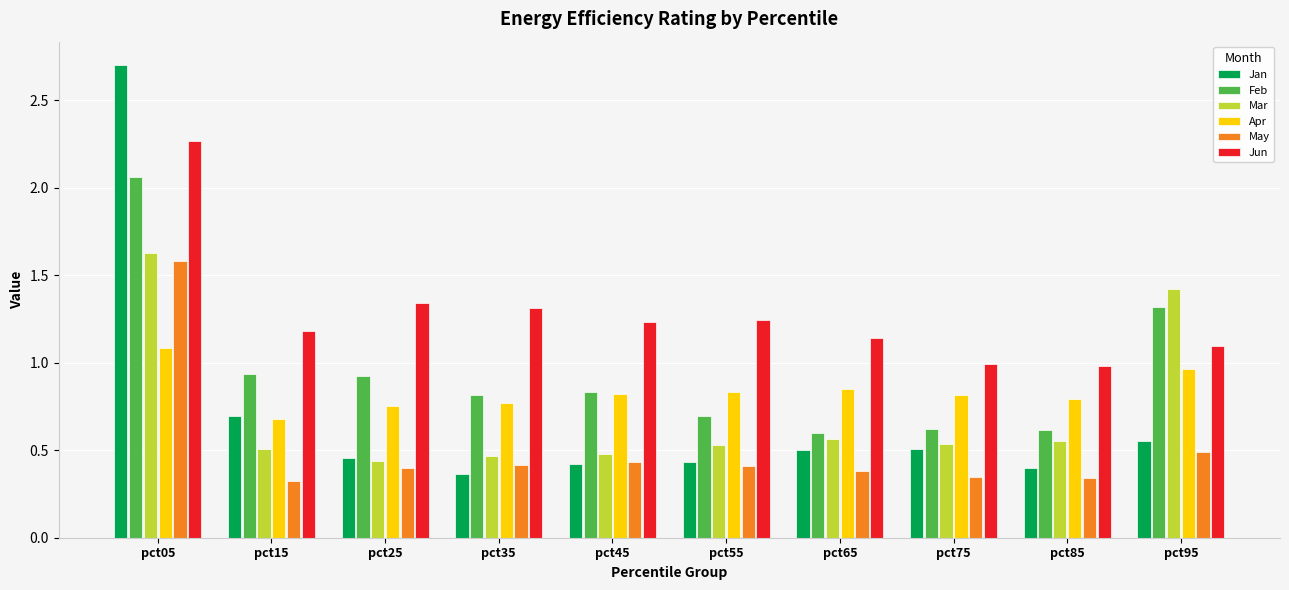

Which series has the widest spread of values?

Jan